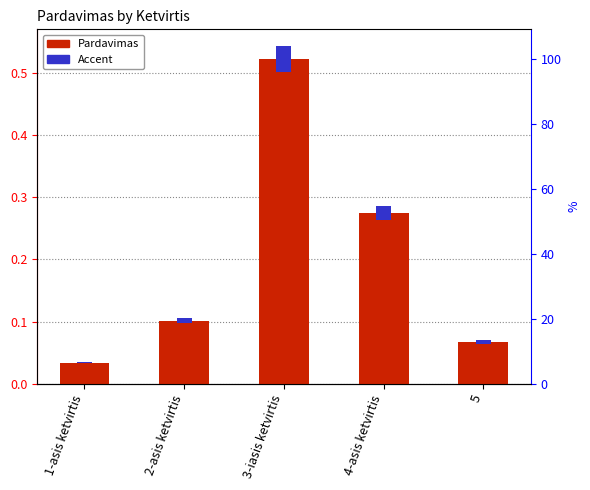

Between 2-asis ketvirtis and 3-iasis ketvirtis, which series saw the biggest shift?

Pardavimas